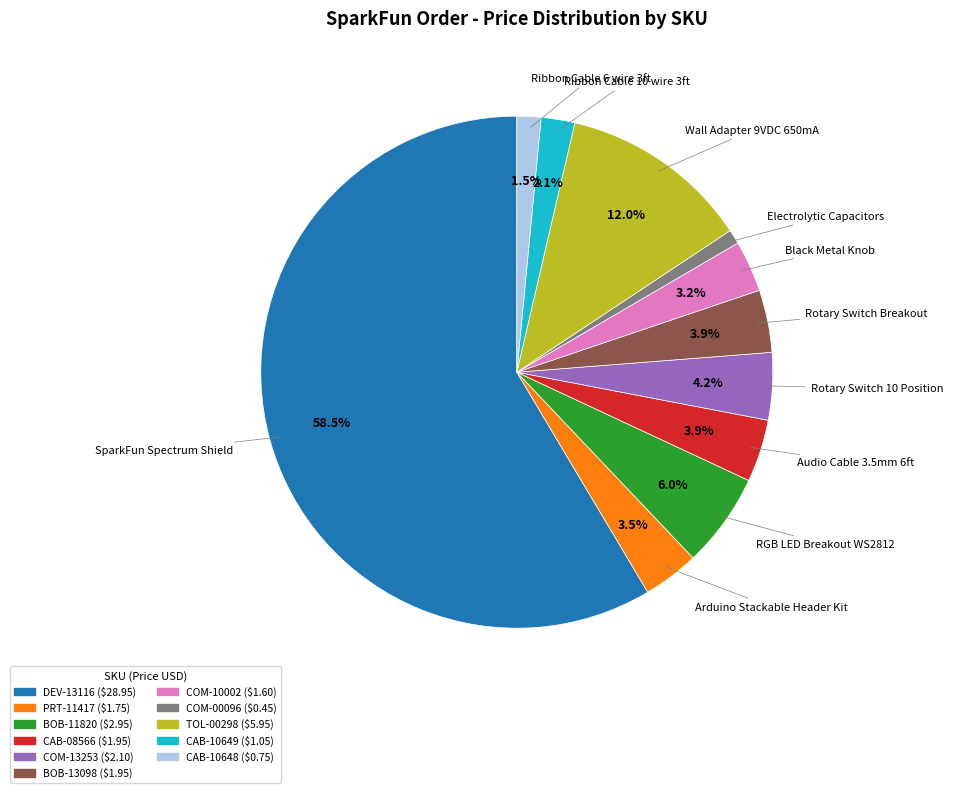

Is DEV-13116 the majority of the pie?

Yes